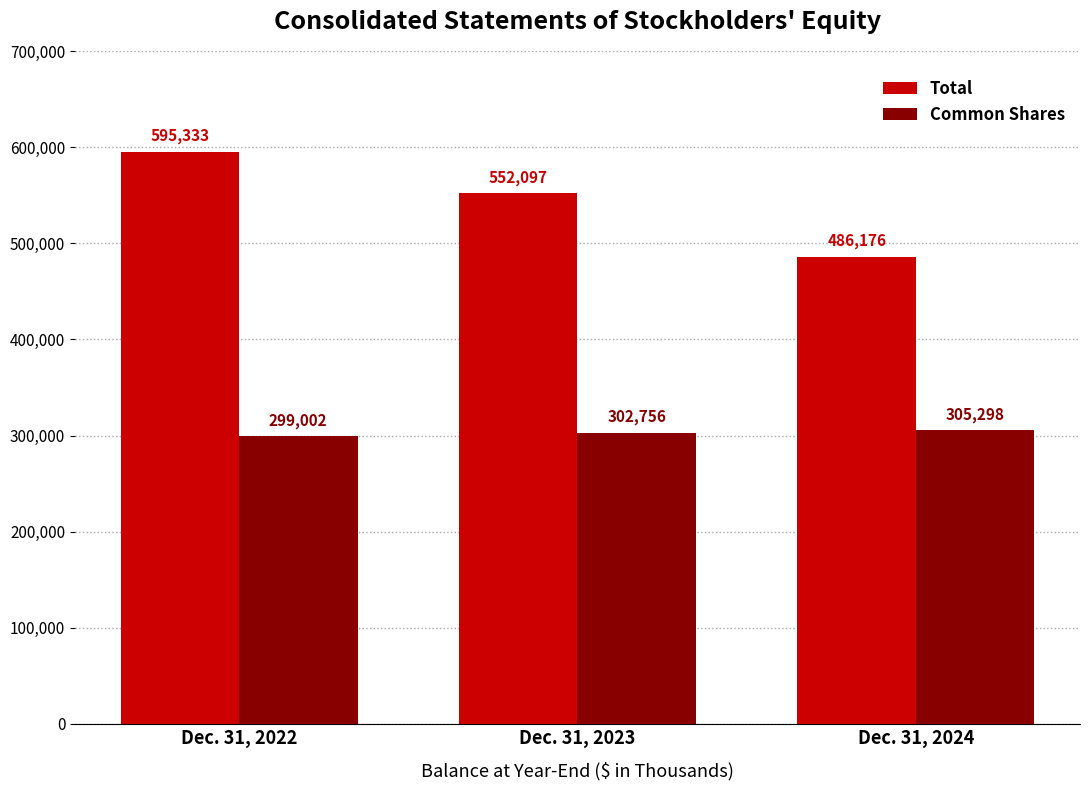

The value of Common Shares at Dec. 31, 2024 is 305298. True or false?

True